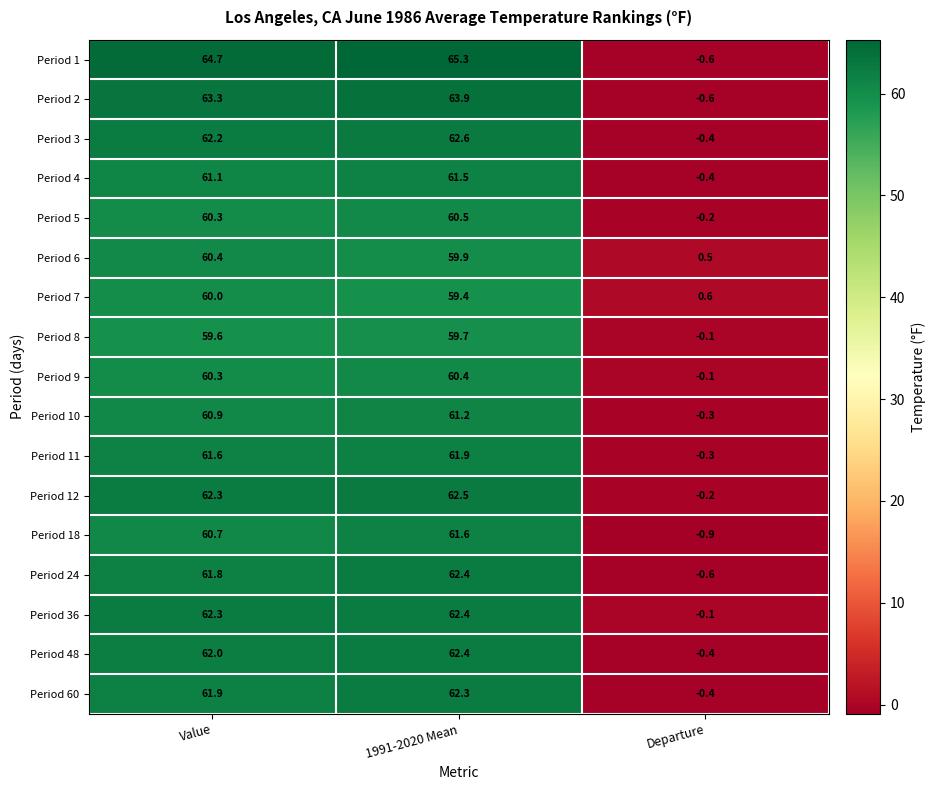

What value does the Period 10 series have at 1991-2020 Mean?

61.2